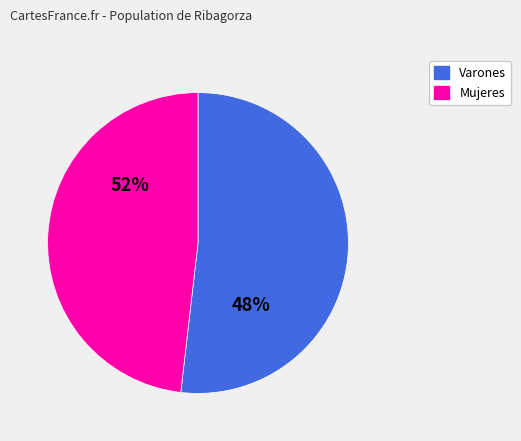

Which category accounts for the majority?

2